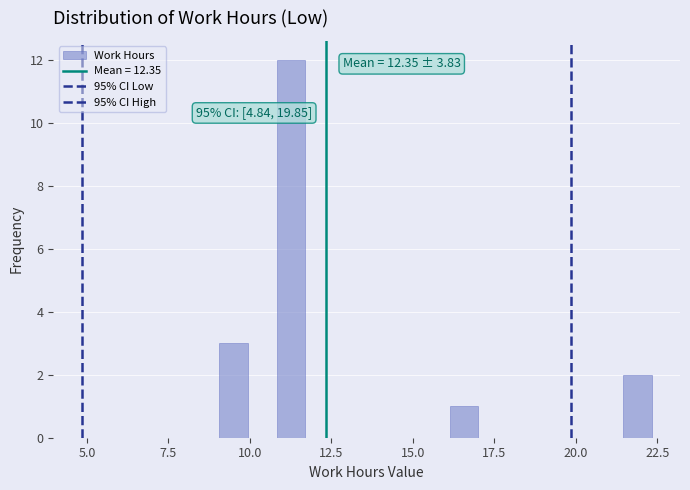

Read against the x-axis, roughly where is the centre of the tallest bar?

11.5